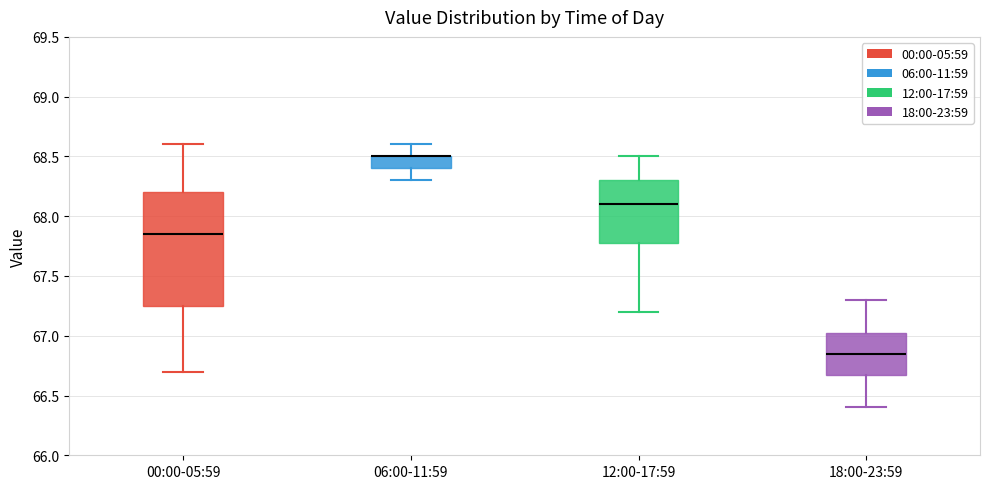

Where does the lower whisker of the box for 00:00-05:59 end on the y-axis? The values are not printed on the chart, so give them approximately, as read against the axis.

66.70